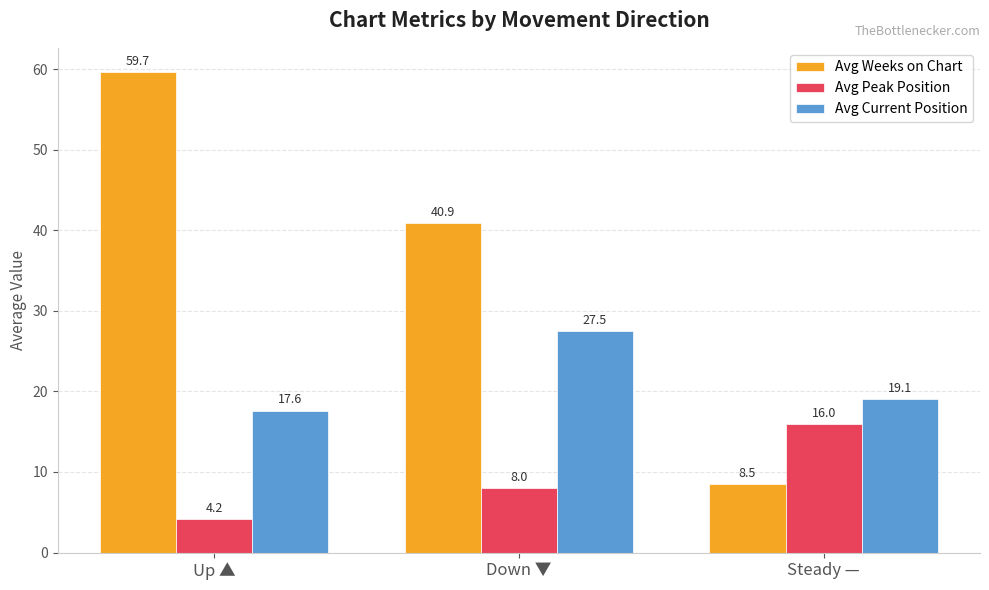

Reading right to left, list all the values displayed in this chart.

Avg Weeks on Chart: 8.5	40.9	59.7
Avg Peak Position: 16.0	8.0	4.2
Avg Current Position: 19.1	27.5	17.6